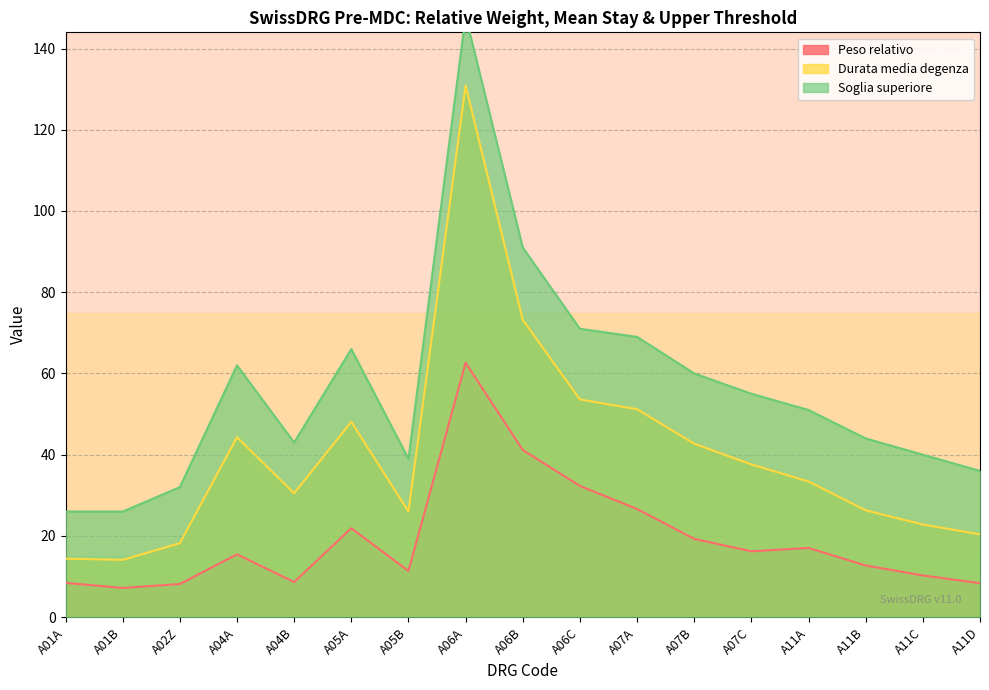

Rank the series by their maximum value, from lowest to highest.

Peso relativo, Durata media degenza, Soglia superiore